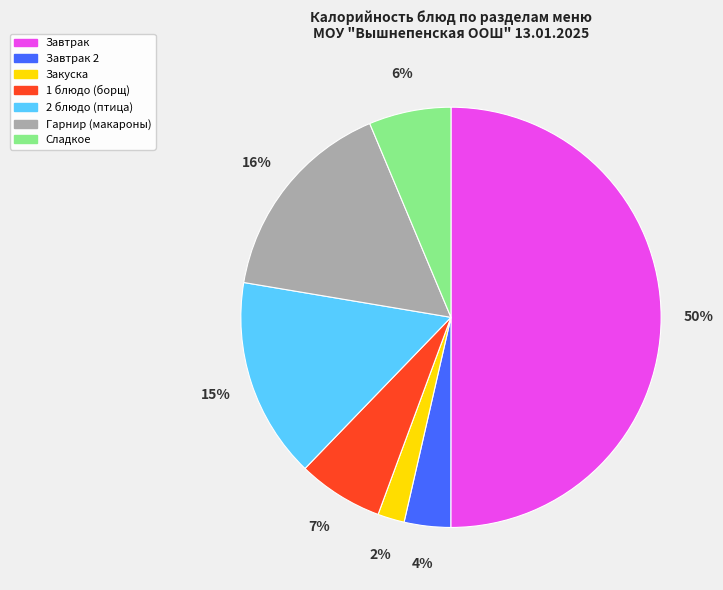

True or false: 1 блюдо (борщ) accounts for 7% of the total.

True